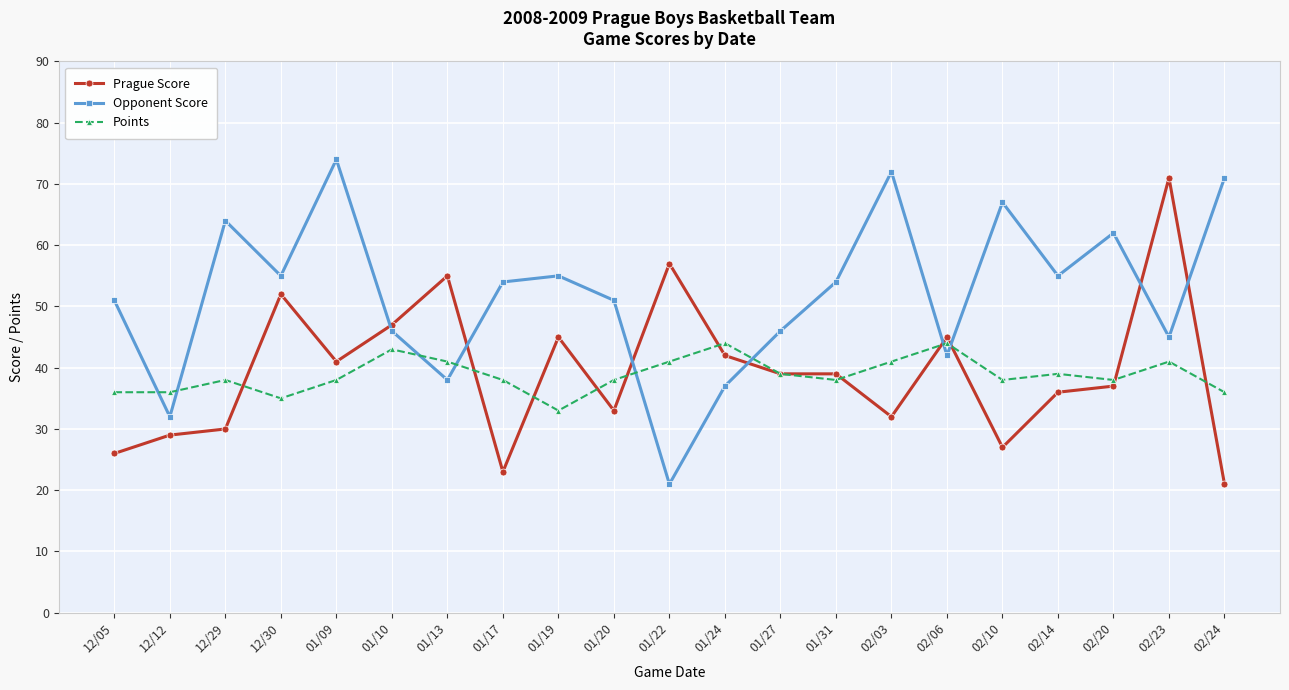

What is the minimum value shown in the chart?

21